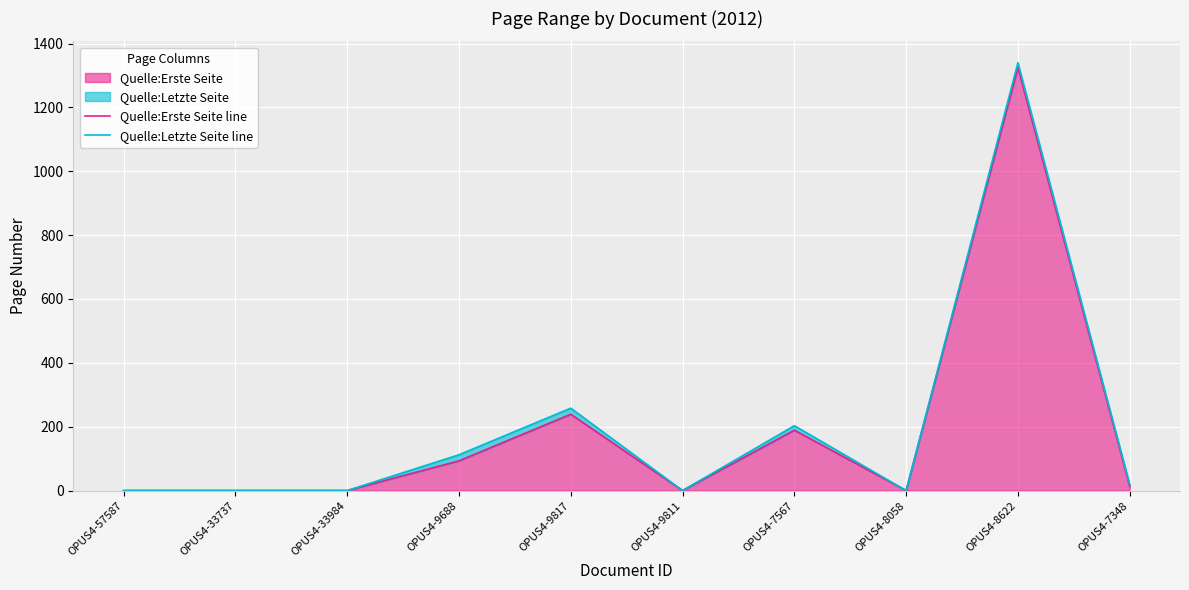

How many interior local peaks does the Quelle:Letzte Seite line series have?

3